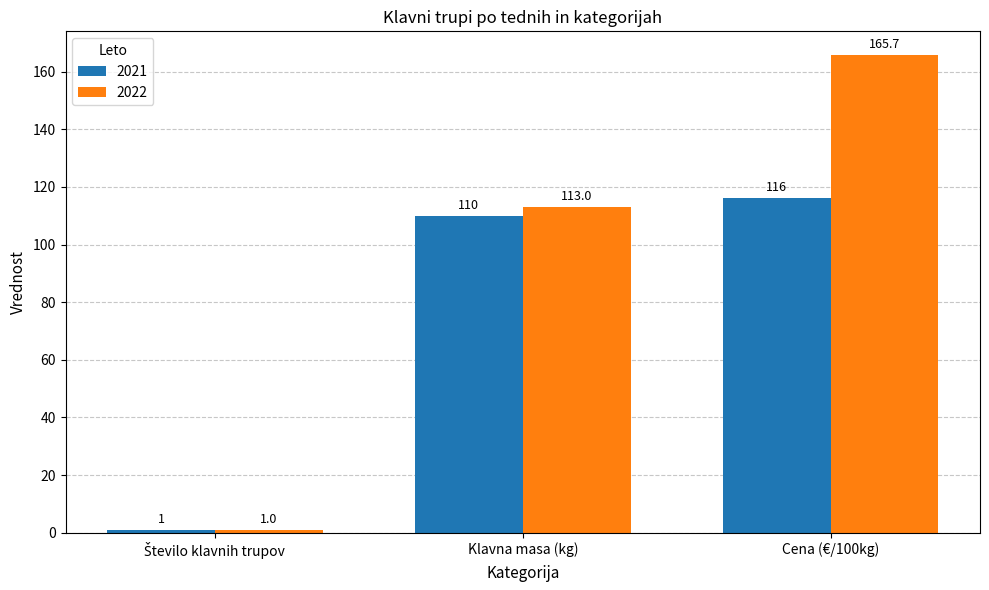

Read the 2021 value at Klavna masa (kg).

110.0